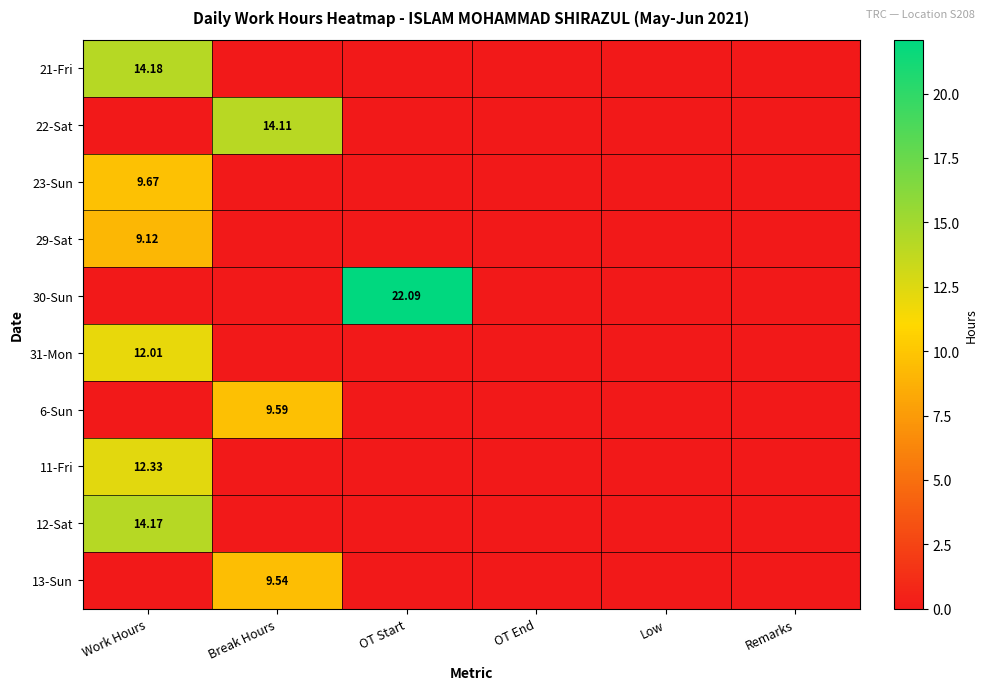

What is the maximum value for 30-Sun?

22.1